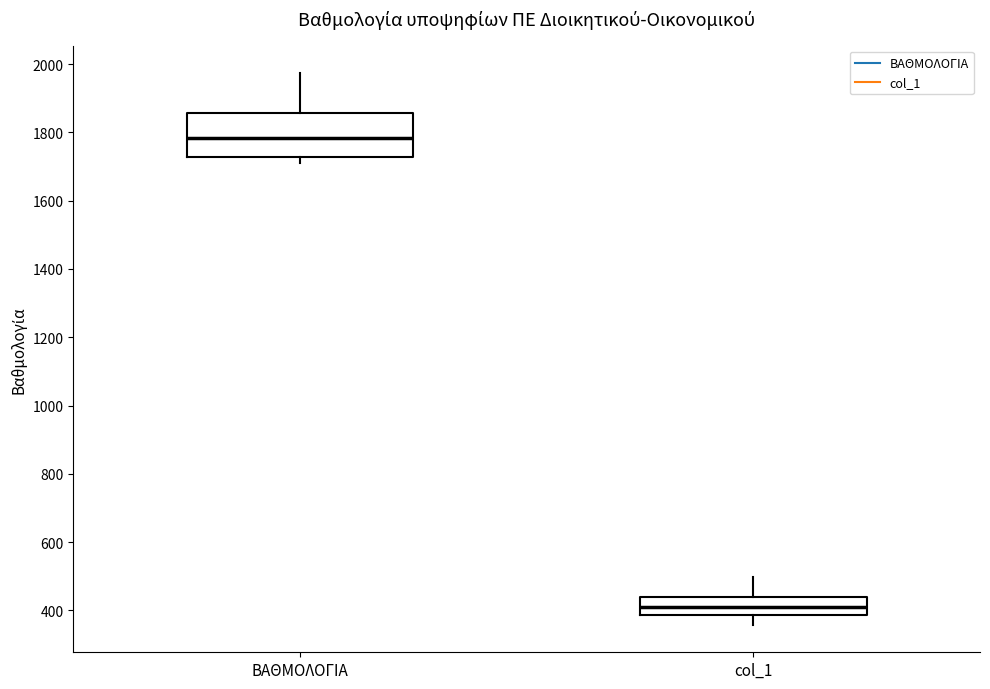

Reading left to right, transcribe this box plot: for each box, give where its median line is, the range the box spans, and where its two whiskers end, as read against the y-axis. The values are not printed on the chart, so give them approximately, as read against the axis.

ΒΑΘΜΟΛΟΓΙΑ: median 1780, box 1720 to 1860, whiskers 1720 (just below the box's lower edge) to 1980
col_1: median 420, box 380 to 440, whiskers 360 to 500